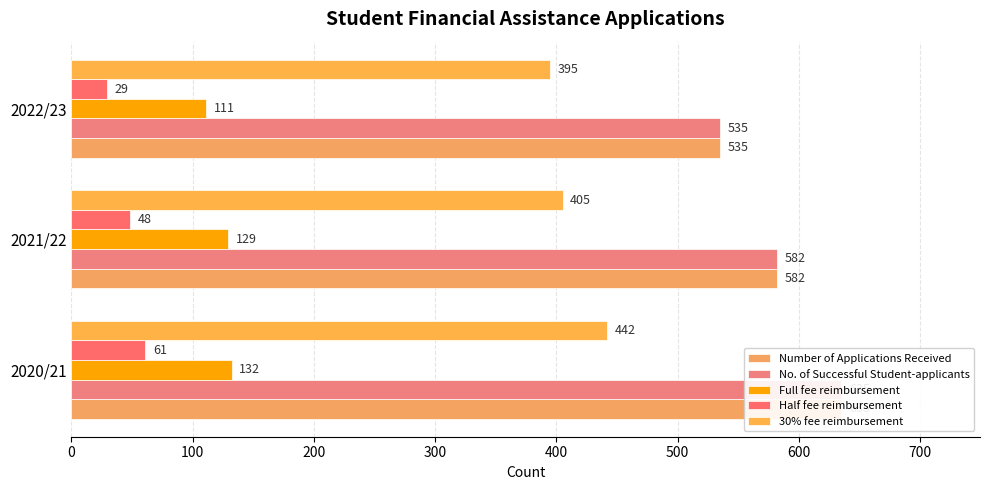

At how many categories does at least one series exceed 282?

3